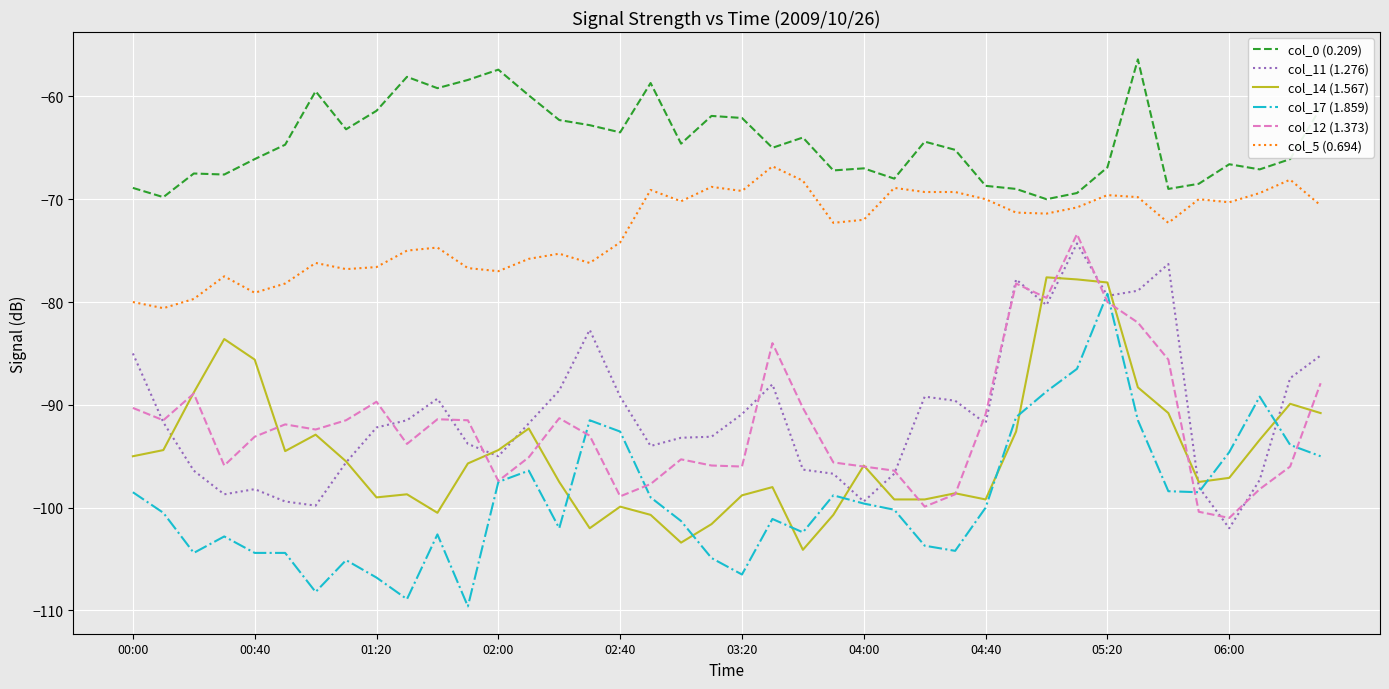

Does the chart display data point markers on the line(s)?

No